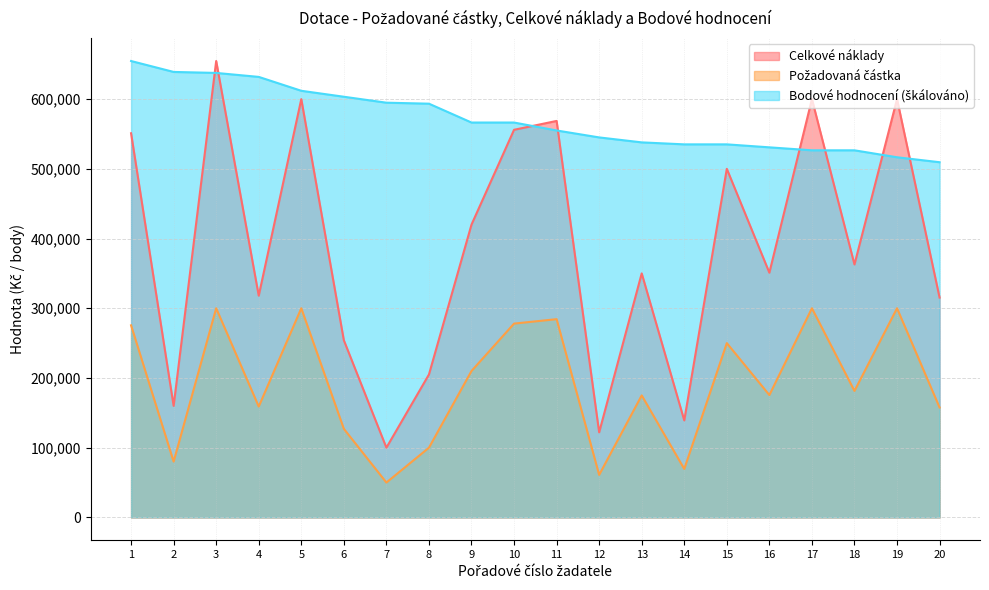

How many lines are shown in the chart?

3